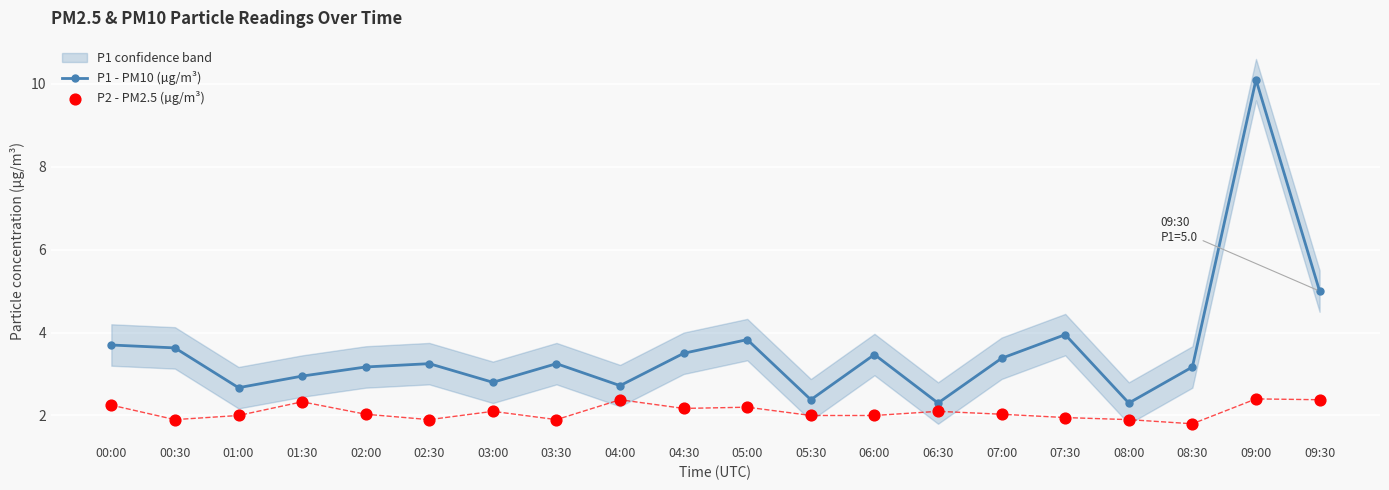

Which series has the largest total across all categories?

P1 - PM10 (µg/m³)